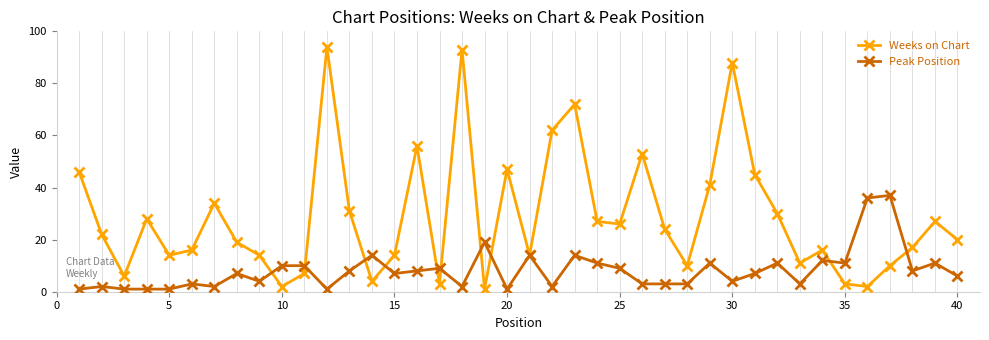

Which series has the widest spread of values?

Weeks on Chart